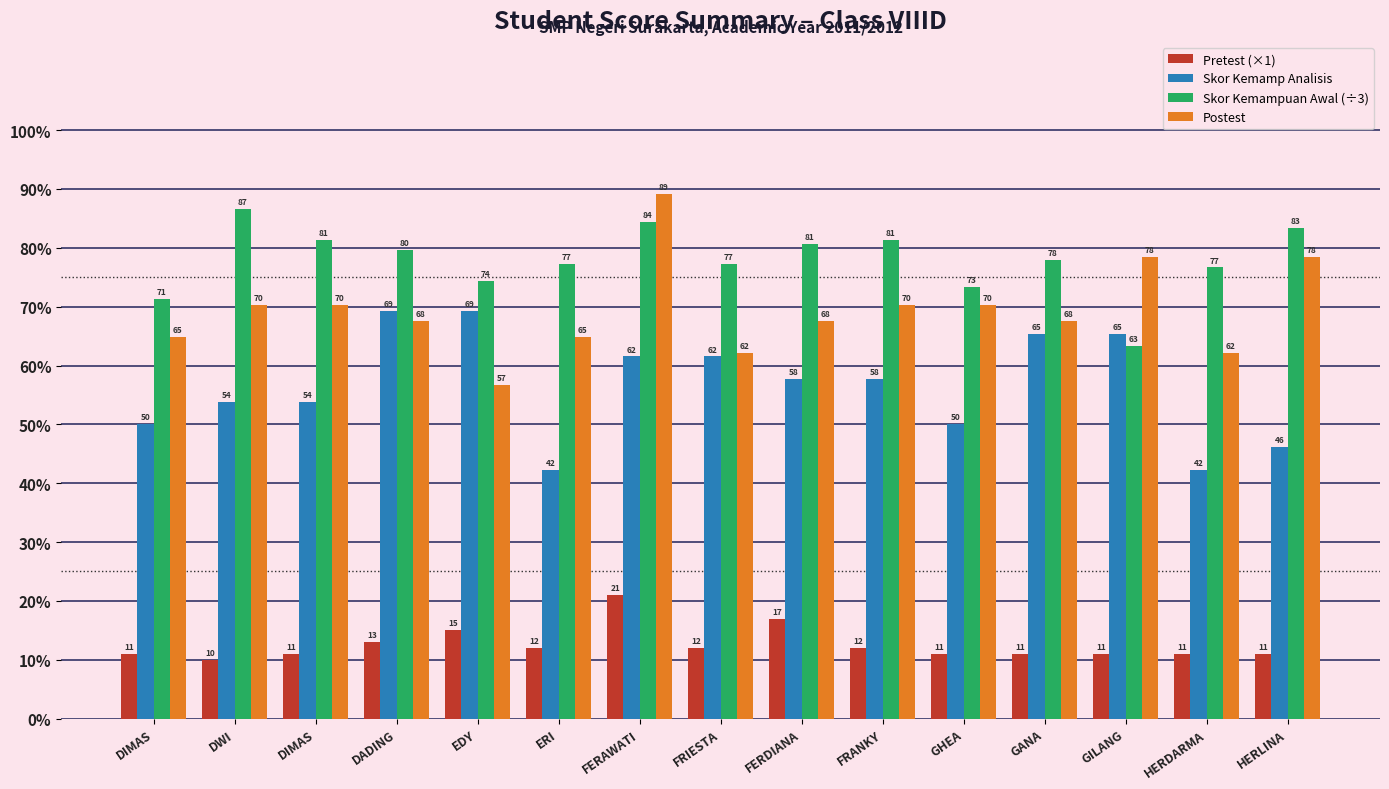

What is the label of the 3rd bar from the right?

GILANG